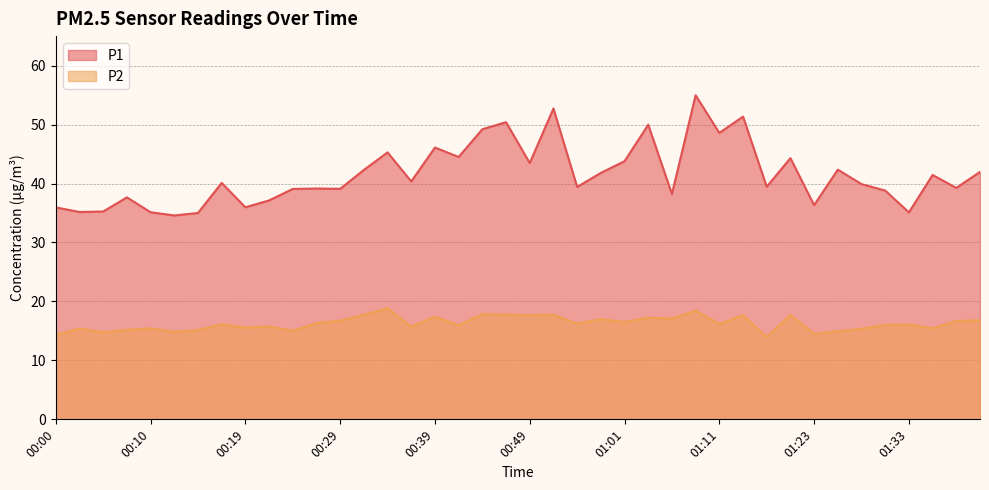

What is the difference between the highest and lowest values at 00:02?

19.8